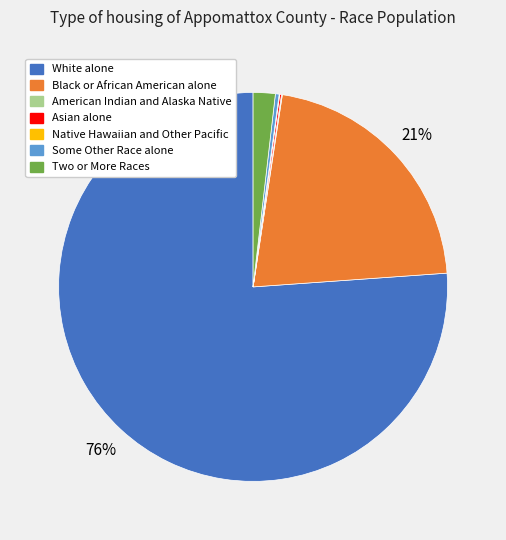

Combined, do Two or More Races and White alone account for over 50%?

Yes